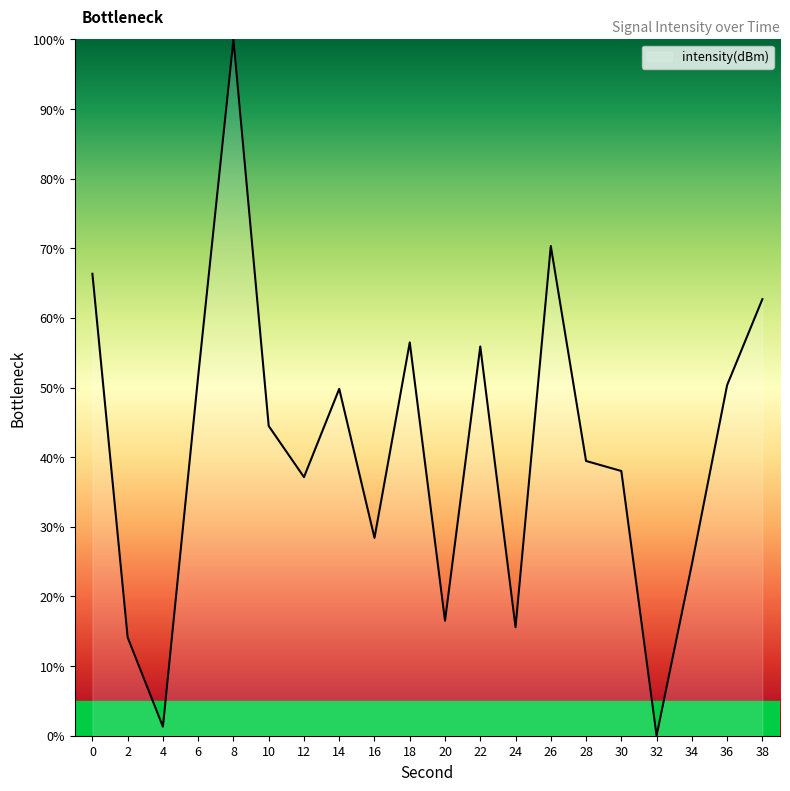

Is it true that the value at 26 is 118.4?

False